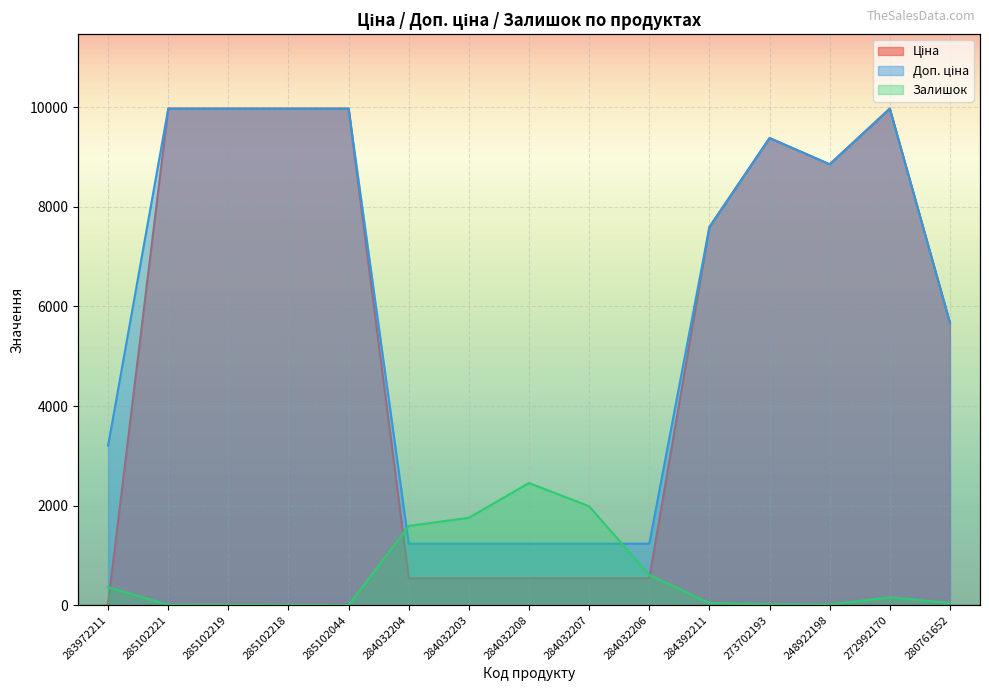

What is the average value of the Ціна series?

5607.5